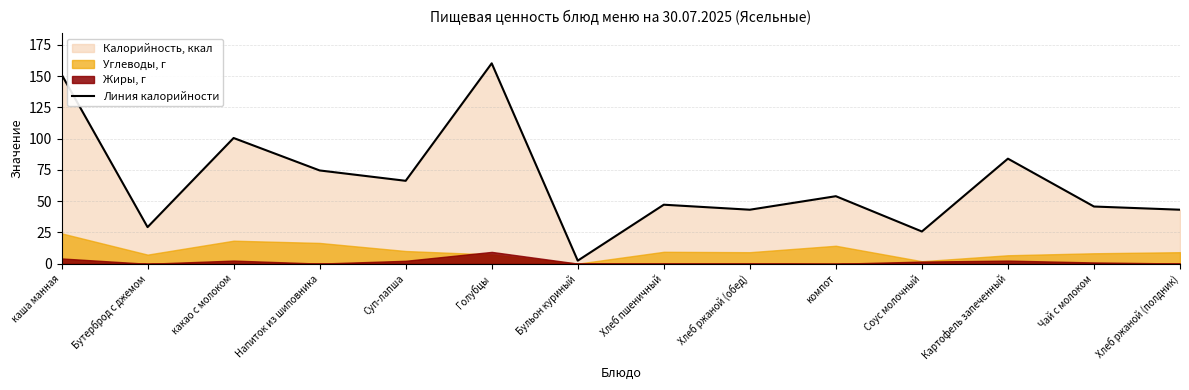

Which has a higher value, какао с молоком or Хлеб ржаной (полдник)?

какао с молоком